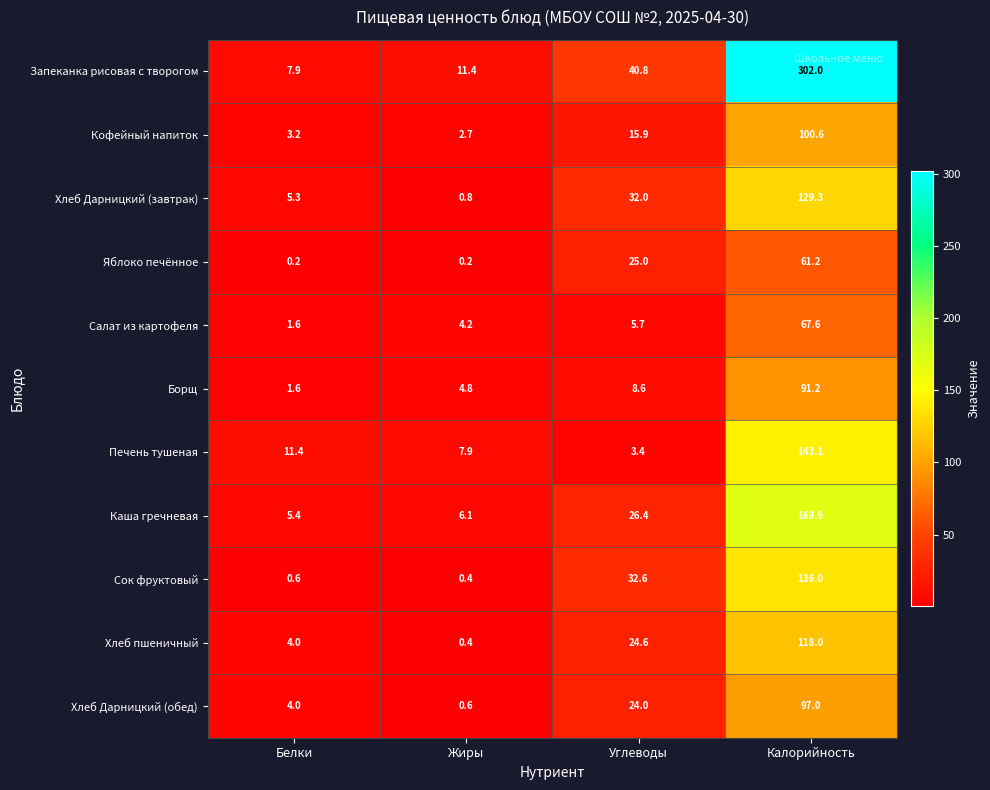

At which label does Кофейный напиток reach its peak?

Калорийность